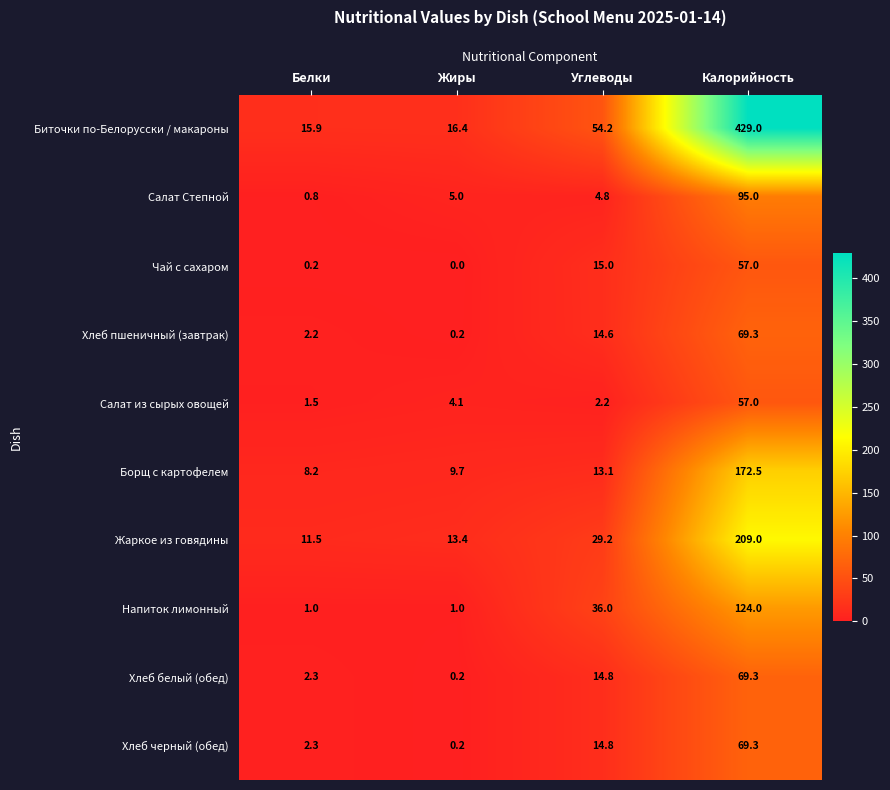

At which label does Напиток лимонный reach its peak?

Калорийность